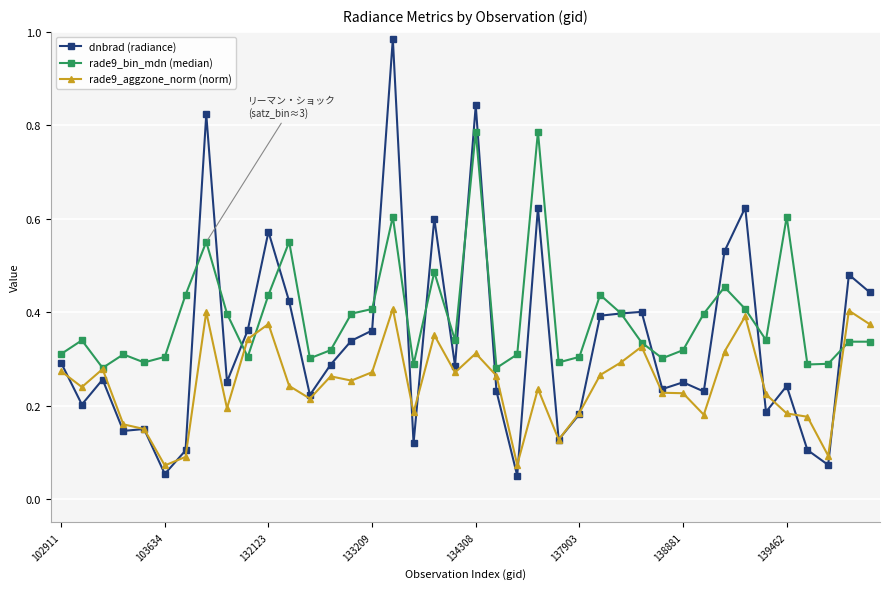

What are all the series names shown in the legend?

dnbrad (radiance), rade9_bin_mdn (median), rade9_aggzone_norm (norm)